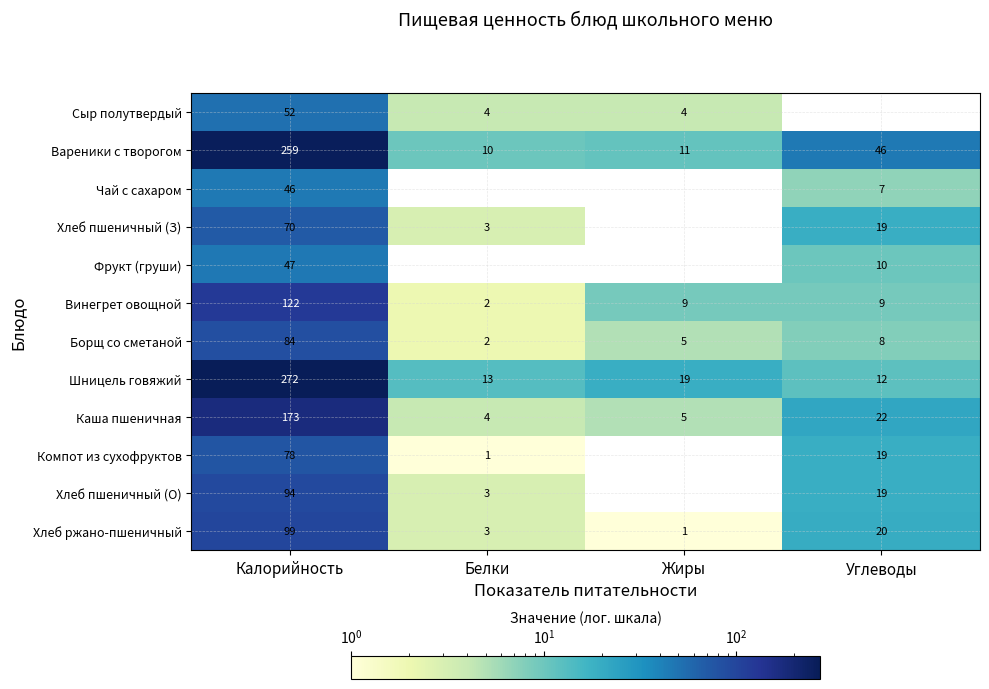

What is the difference between the maximum and minimum values in the Хлеб ржано-пшеничный series?

98